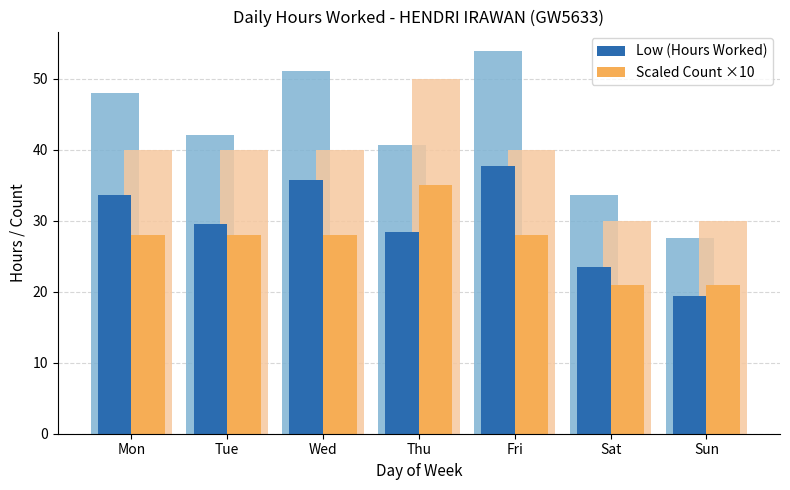

List the labels in order of Low (Hours Worked) value, smallest first.

Sun, Sat, Thu, Tue, Mon, Wed, Fri